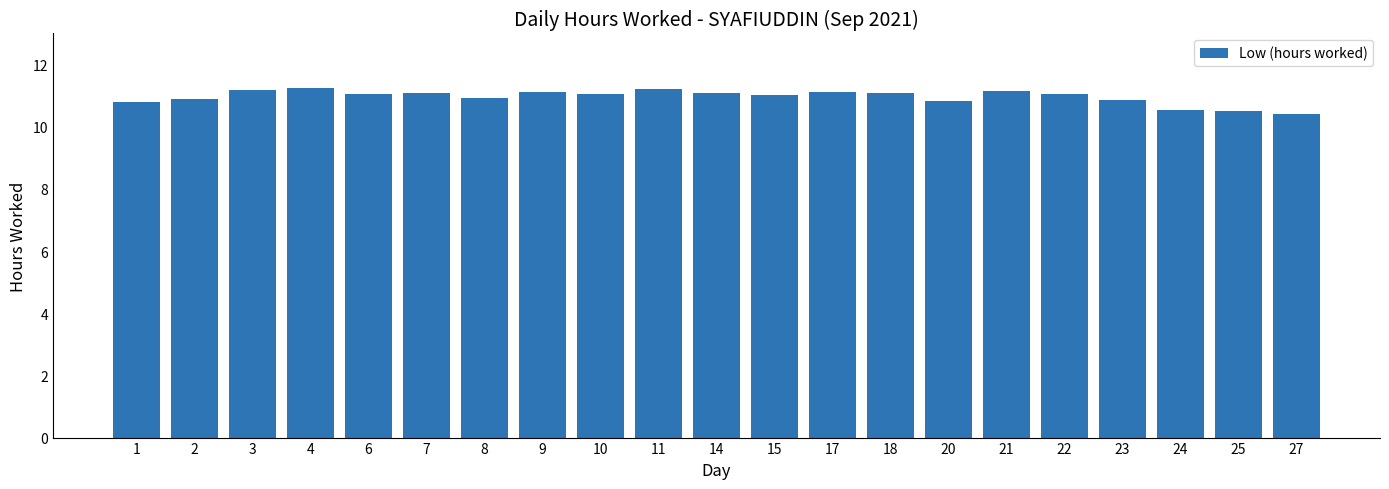

Which has a higher value, 1 or 21?

21